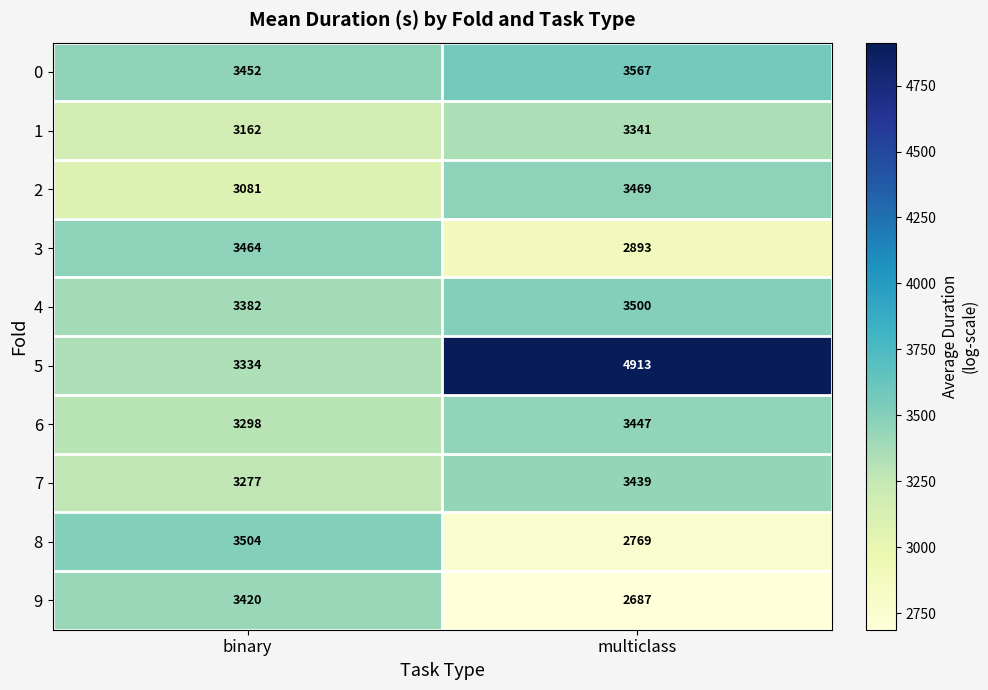

Is it true that 7 equals 5472 at multiclass?

False